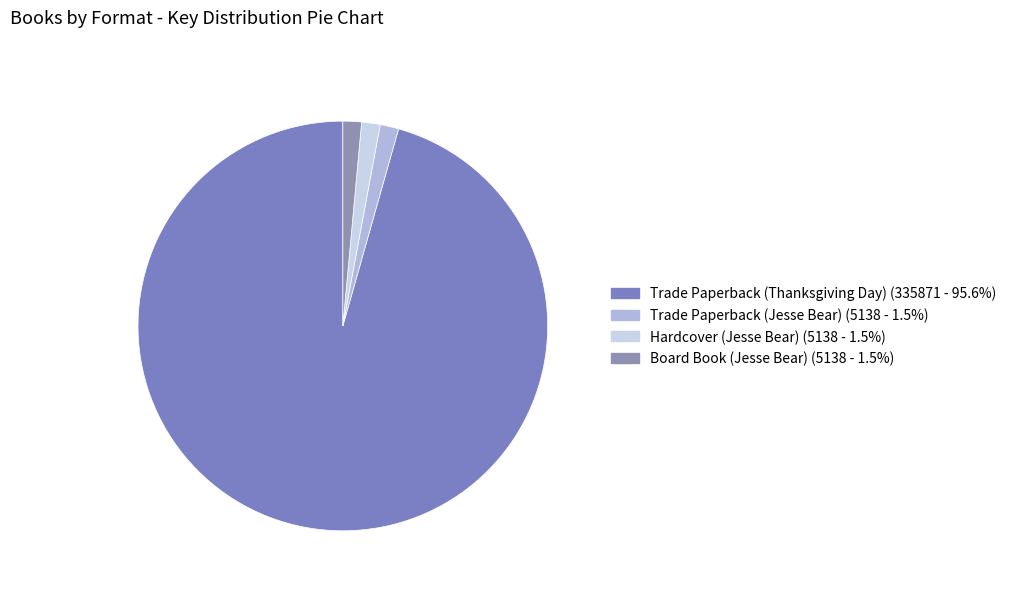

How many segments does this pie chart have?

4